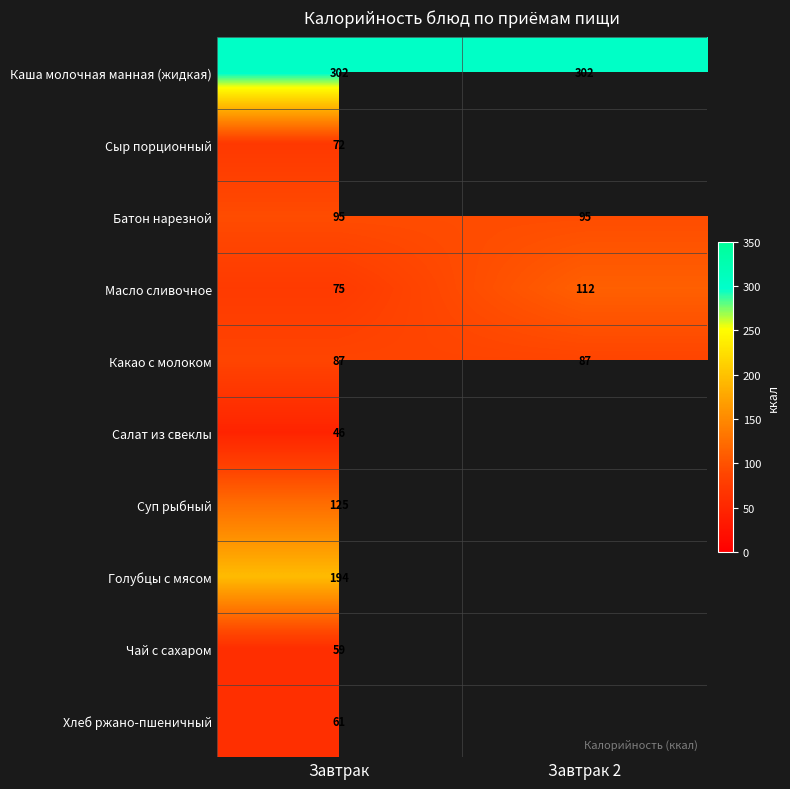

True or false: Голубцы с мясом has a value of 194.0 at Завтрак.

True